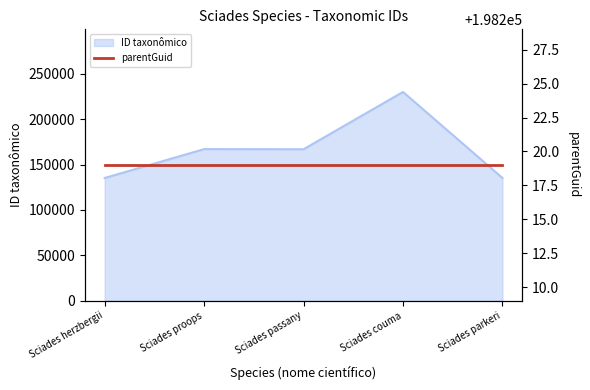

How many lines are shown in the chart?

1